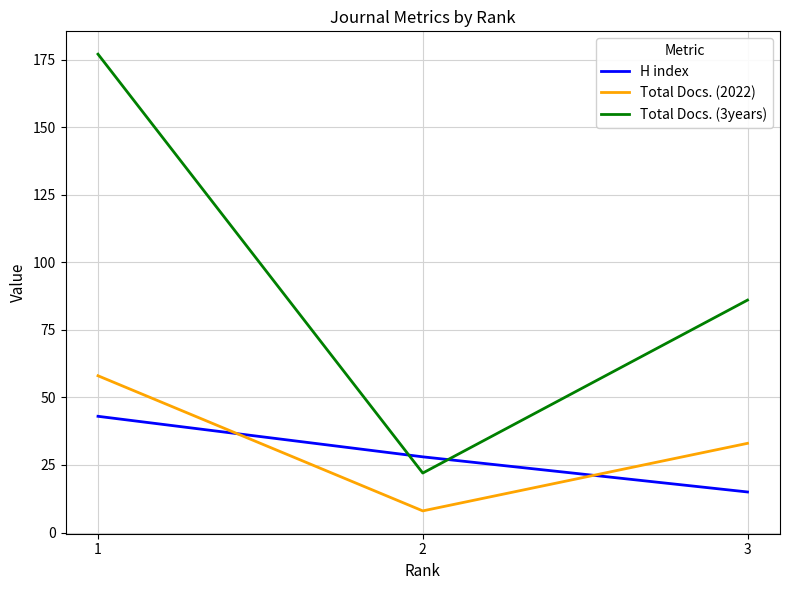

At how many categories does at least one series exceed 136?

1